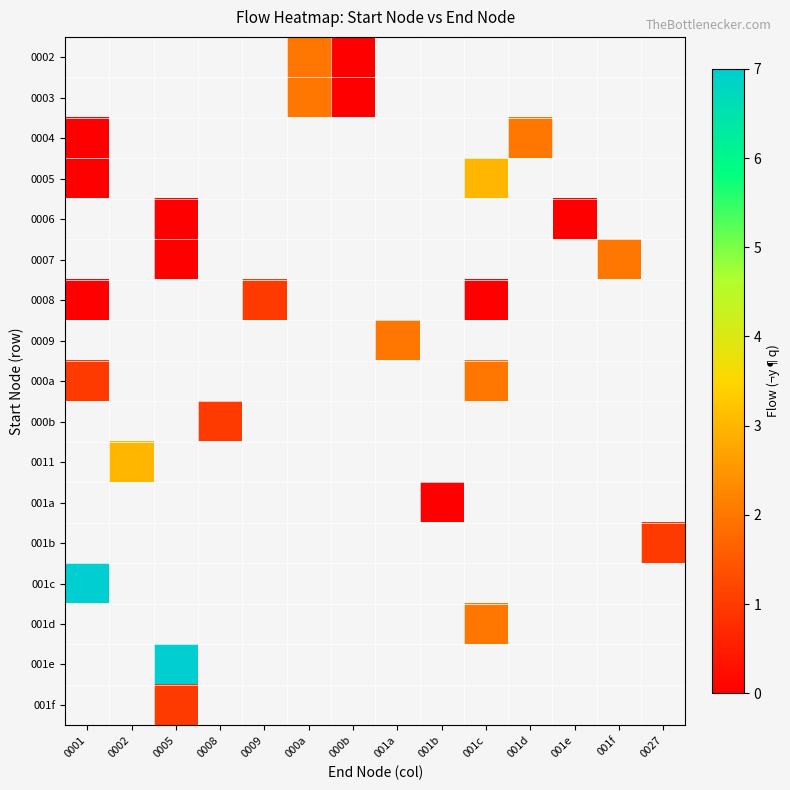

How many series are shown in this chart?

17